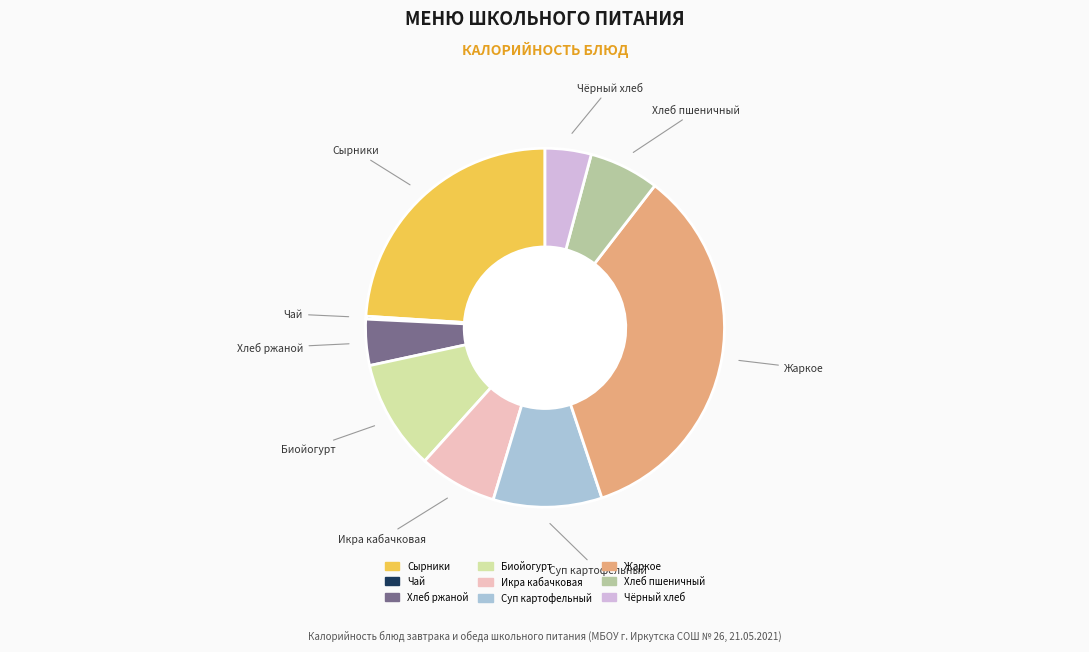

Does Хлеб ржаной account for over 50% of the chart?

No